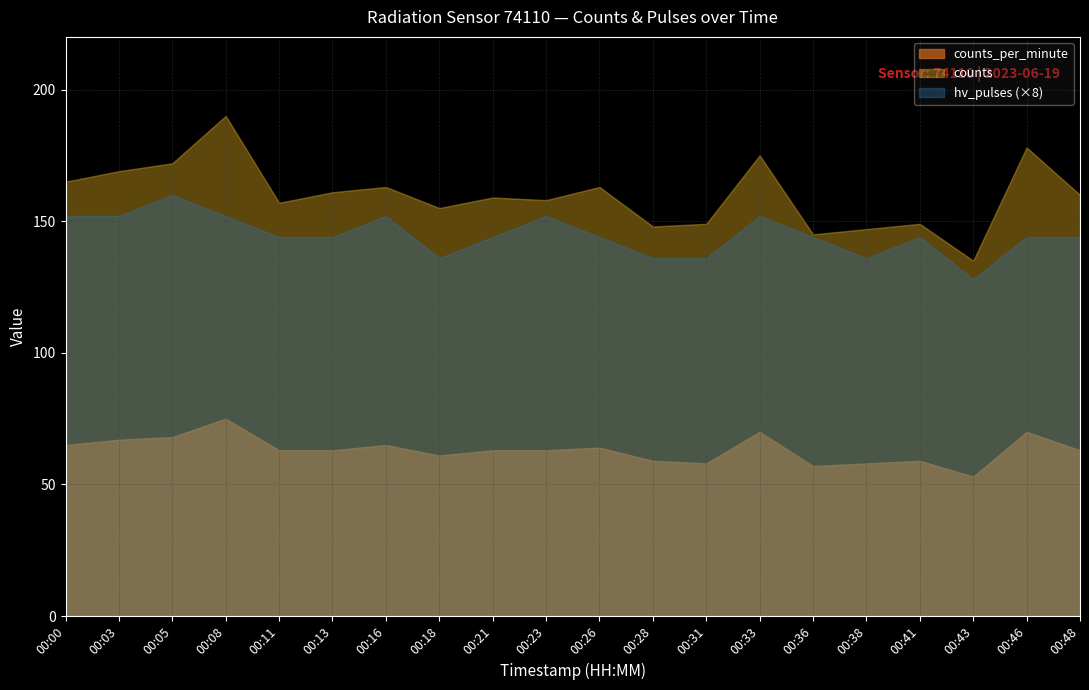

At which label does counts first exceed 160?

00:00